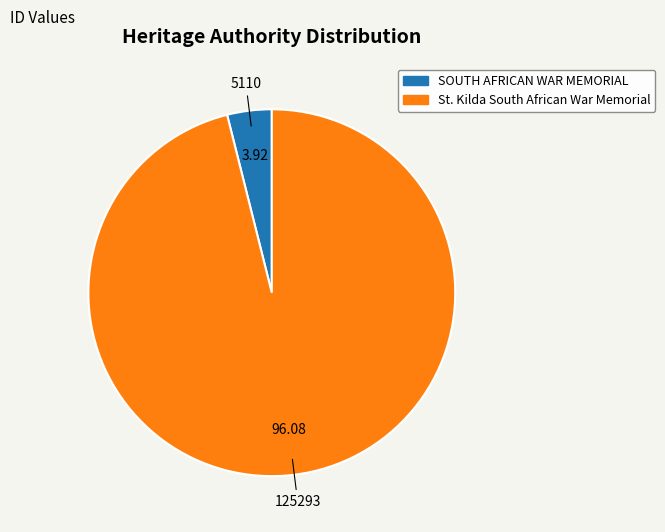

Which category has the biggest portion of the pie?

St. Kilda South African War Memorial